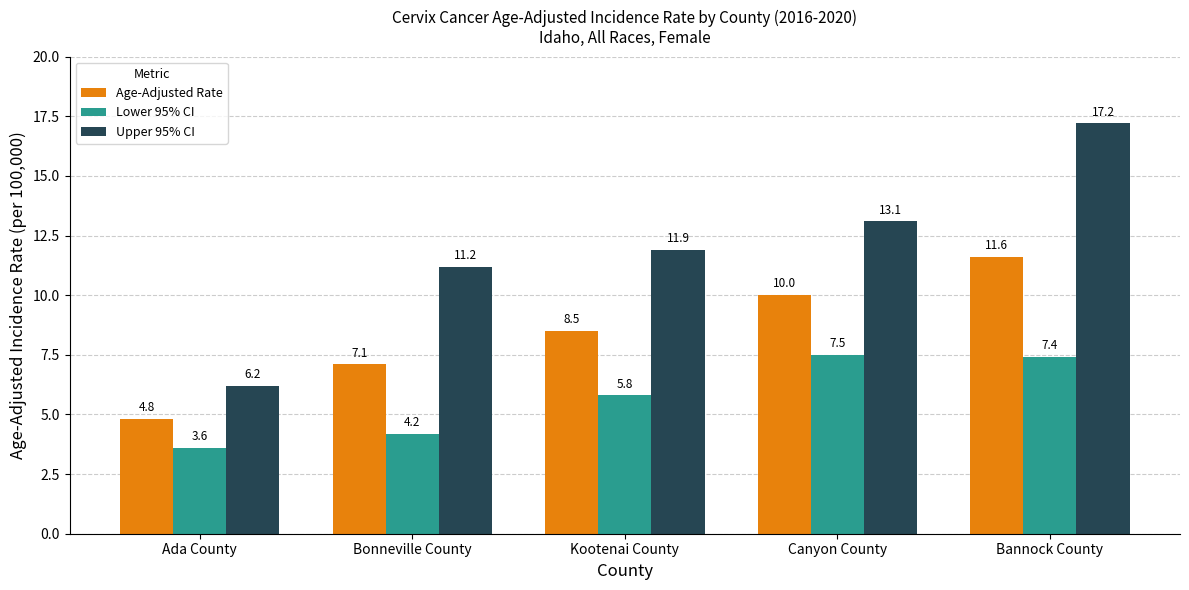

True or false: Lower 95% CI has a value of 8.1 at Kootenai County.

False